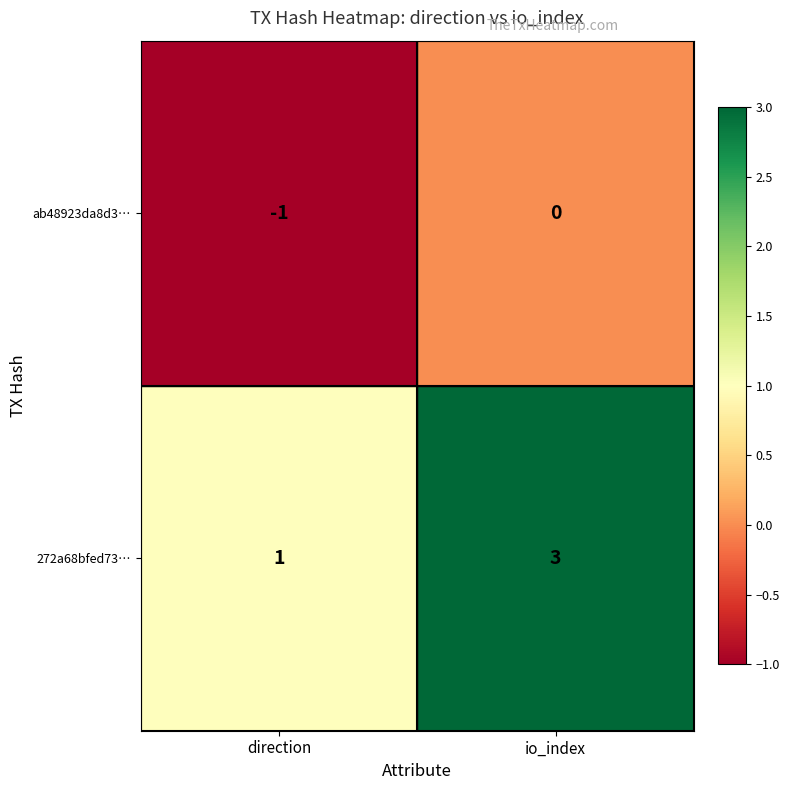

At which label does 272a68bfed73… reach its minimum?

direction